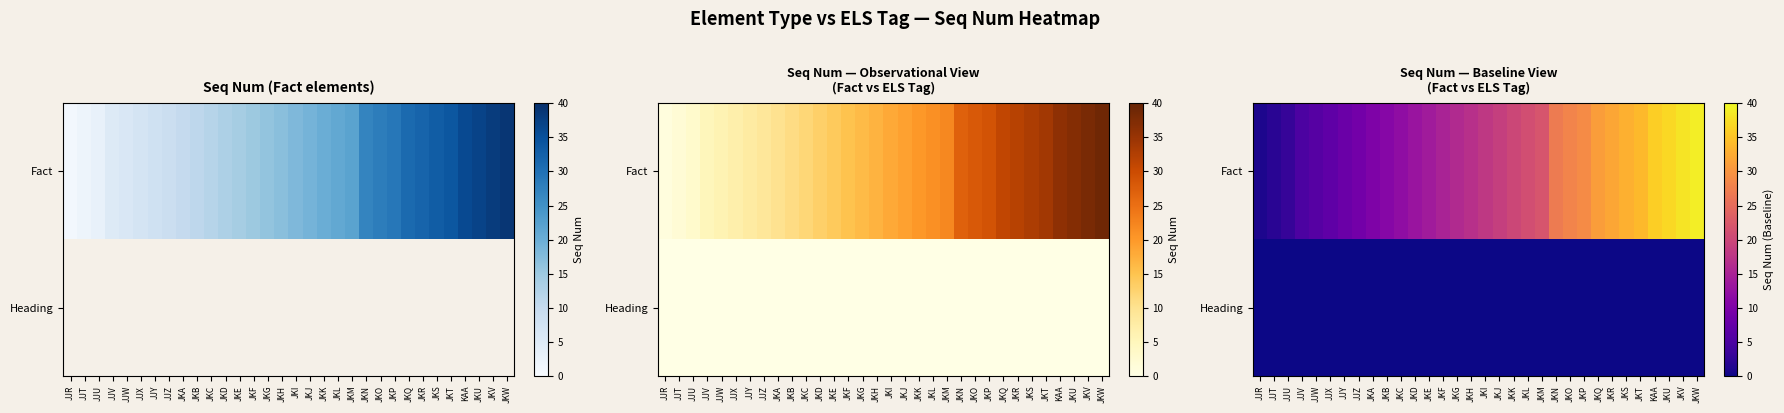

Where is Fact nearest to the value 20?

JKK